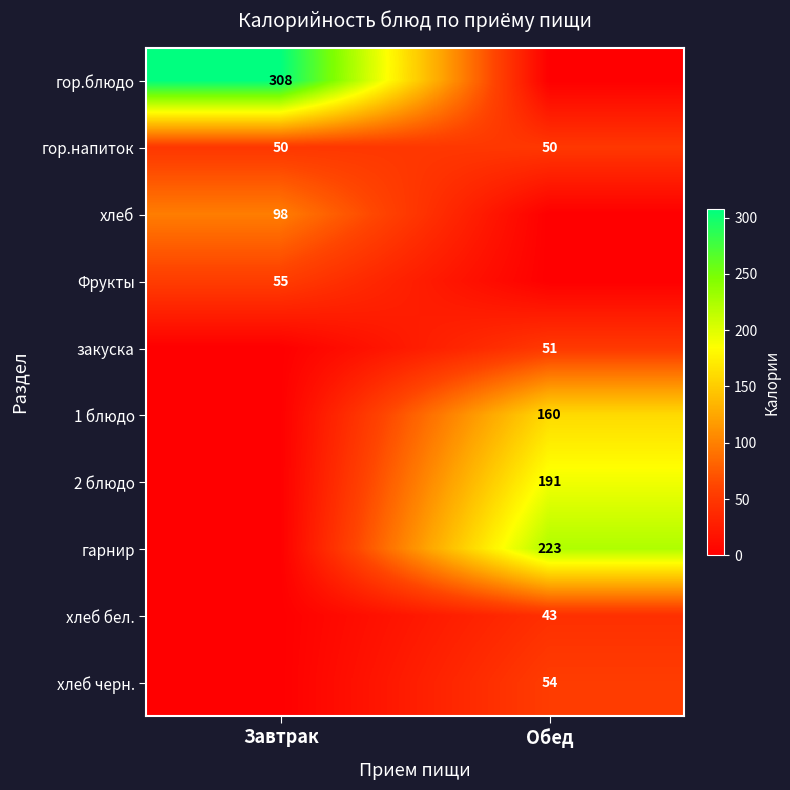

What is the sum of the гор.напиток values at Обед and Завтрак?

100